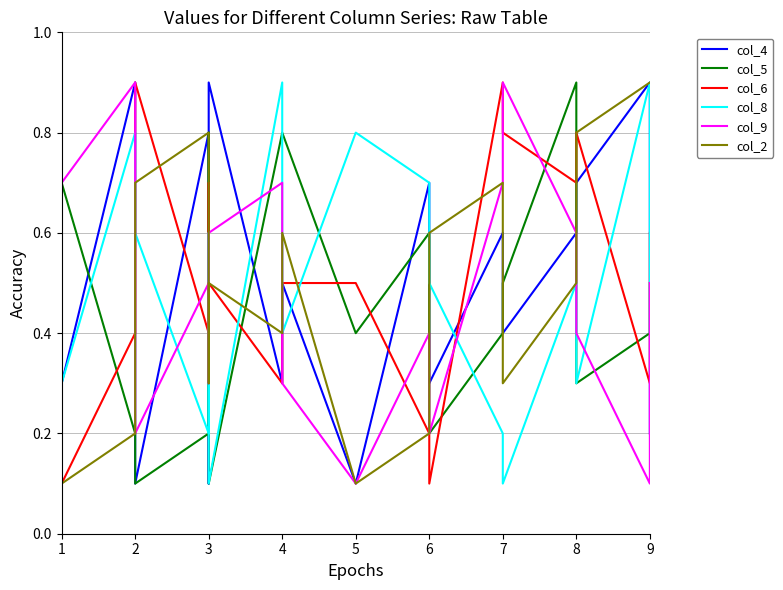

At how many categories does at least one series exceed 0?

18